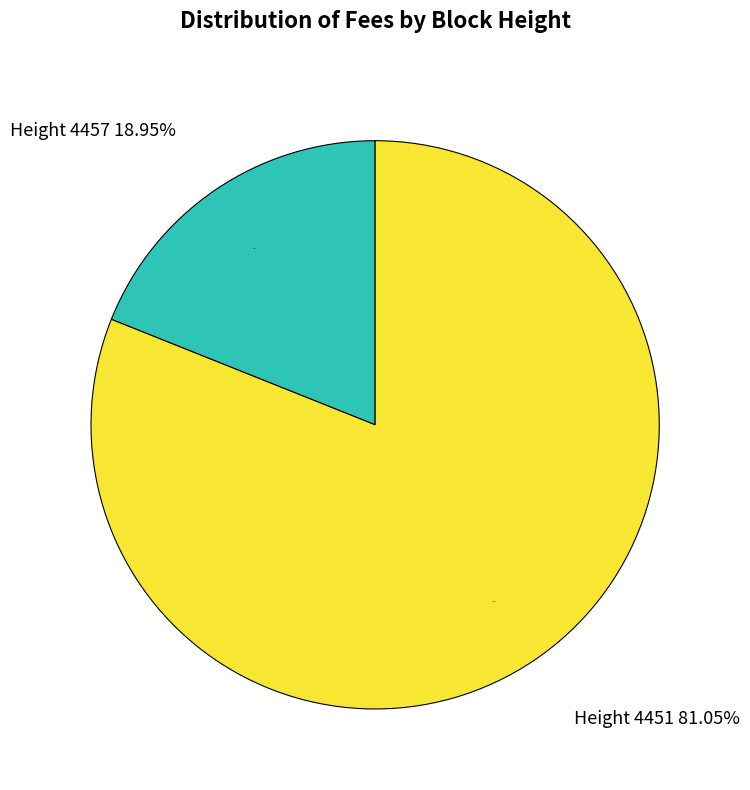

To the nearest percent, what percentage of the pie is Height 4457?

19%